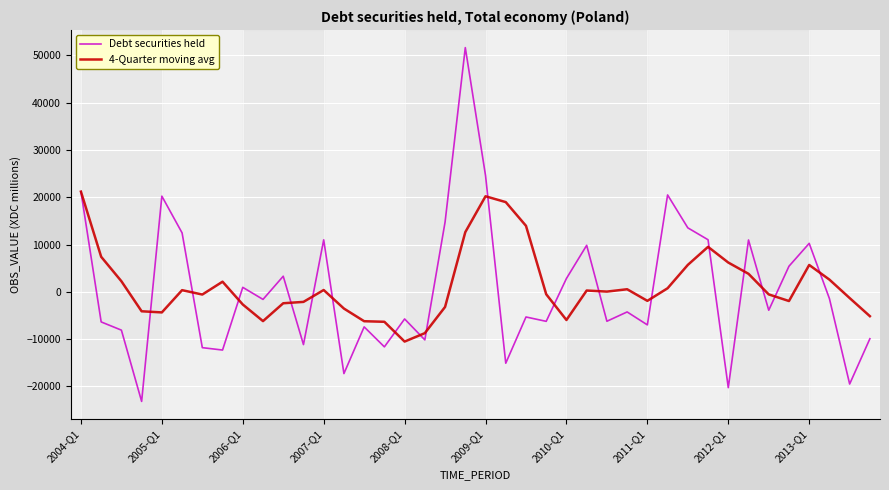

Rank the series by their maximum value, from highest to lowest.

Debt securities held, 4-Quarter moving avg